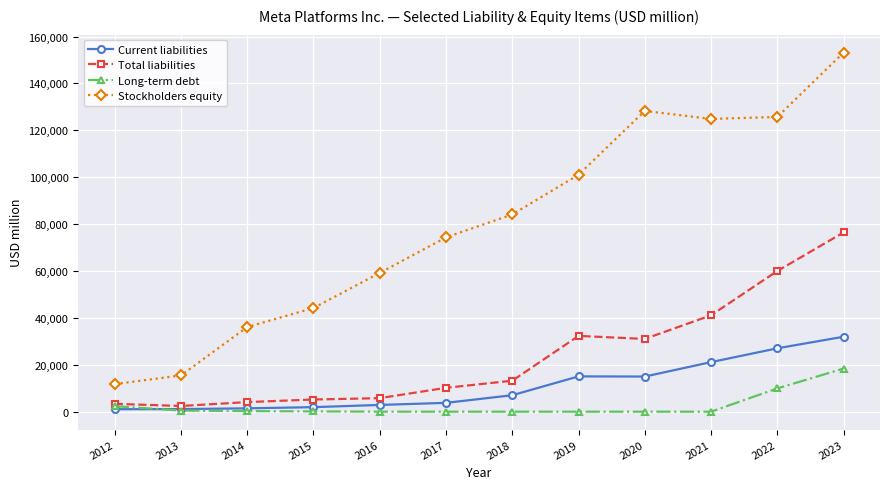

What is the minimum value for Current liabilities?

1052